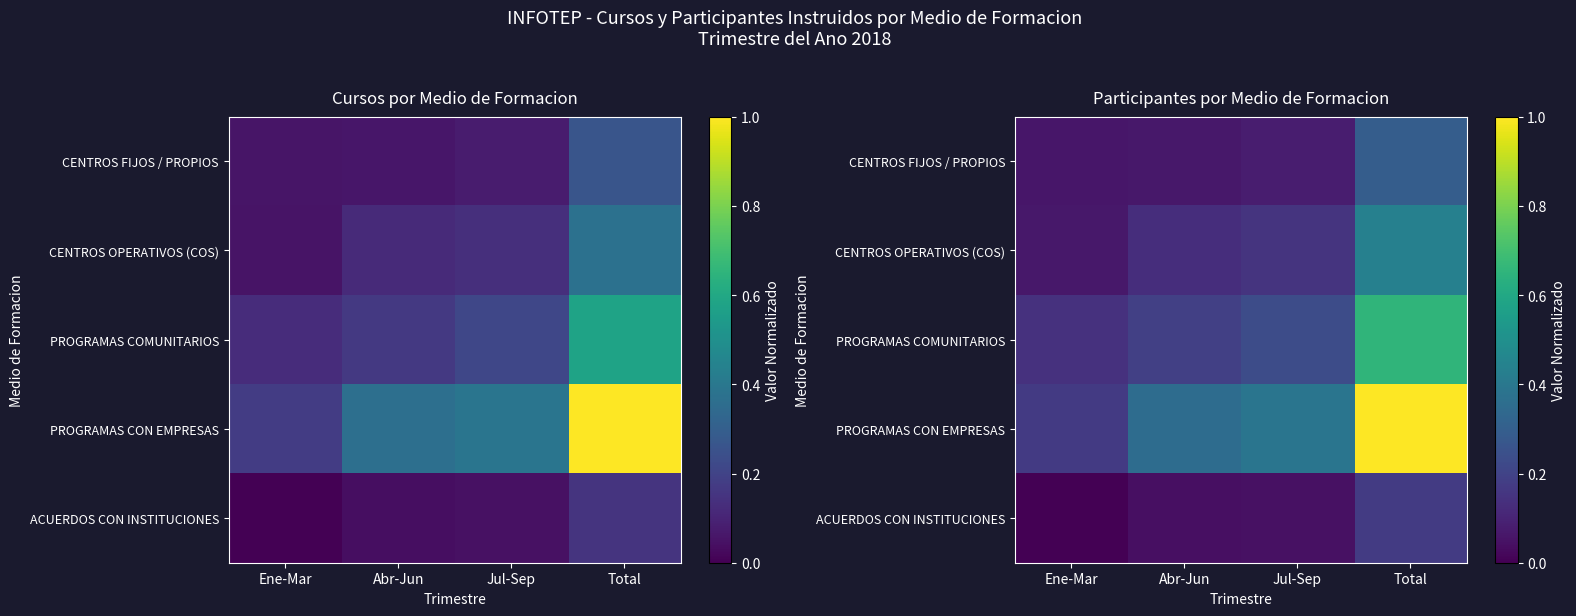

What value does the PROGRAMAS COMUNITARIOS series have at Jul-Sep?

0.2